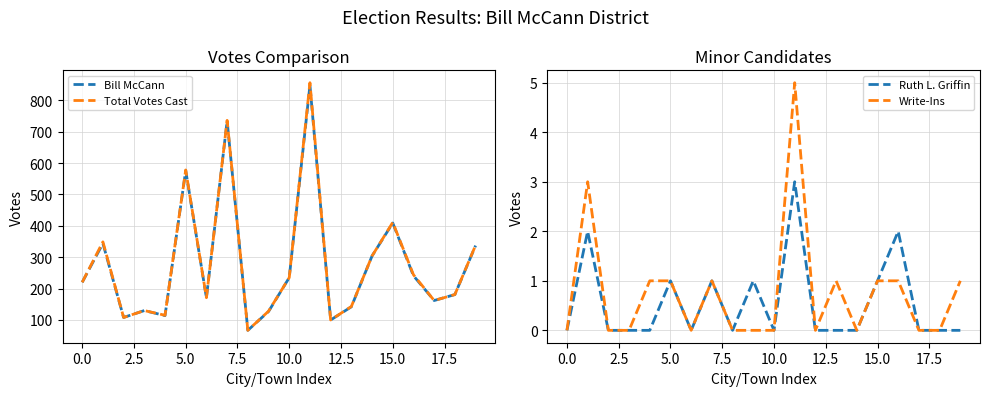

What is the average value of the Bill McCann series?

278